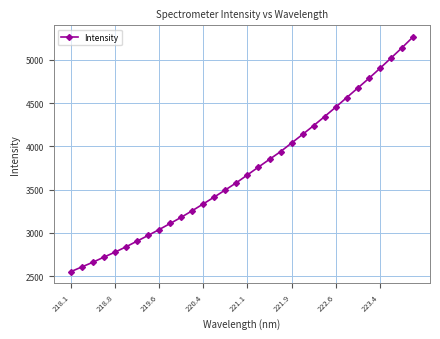

Reading left to right, transcribe all the data shown in this chart.

2550.6	2605.5	2659.7	2719.2	2776.2	2838.2	2903.9	2969.6	3037.9	3108.2	3179.8	3256.1	3334.6	3414.6	3496.4	3579.5	3670.2	3760.6	3850.1	3939.0	4038.8	4138.5	4240.0	4345.1	4453.4	4564.4	4674.3	4785.1	4900.8	5019.3	5139.2	5263.8